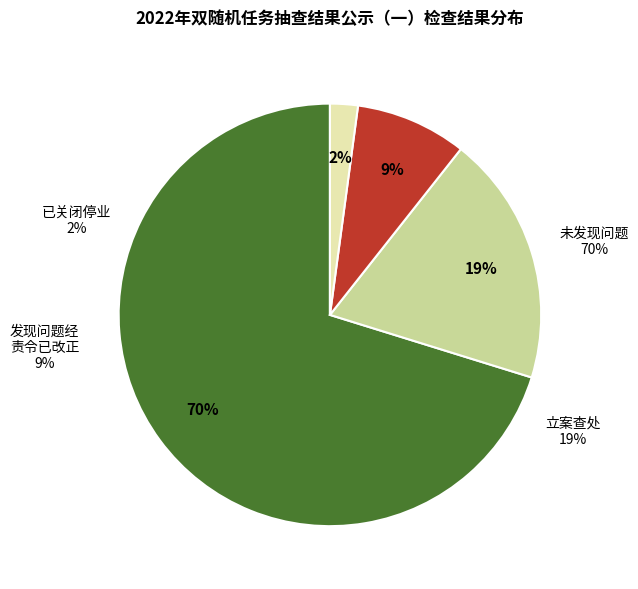

Is there a majority slice in this chart?

Yes